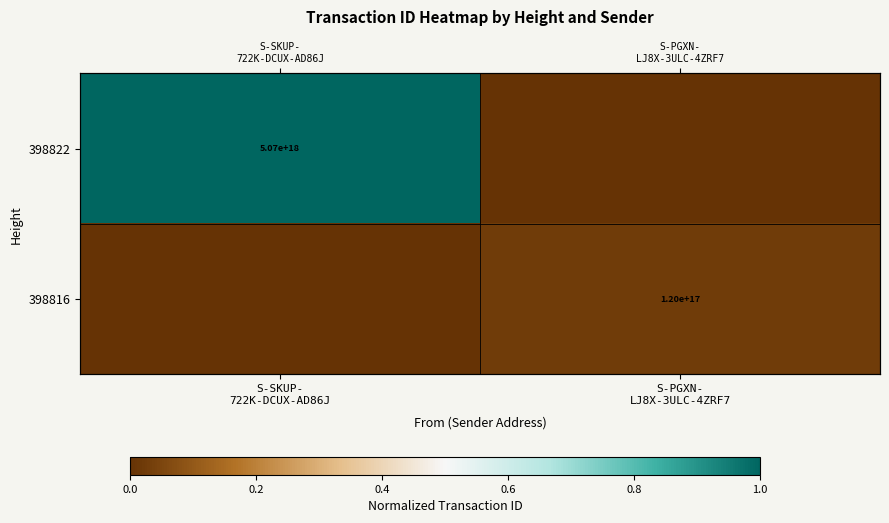

Is it true that 398822 equals 0.0 at S-PGXN- LJ8X-3ULC-4ZRF7?

True